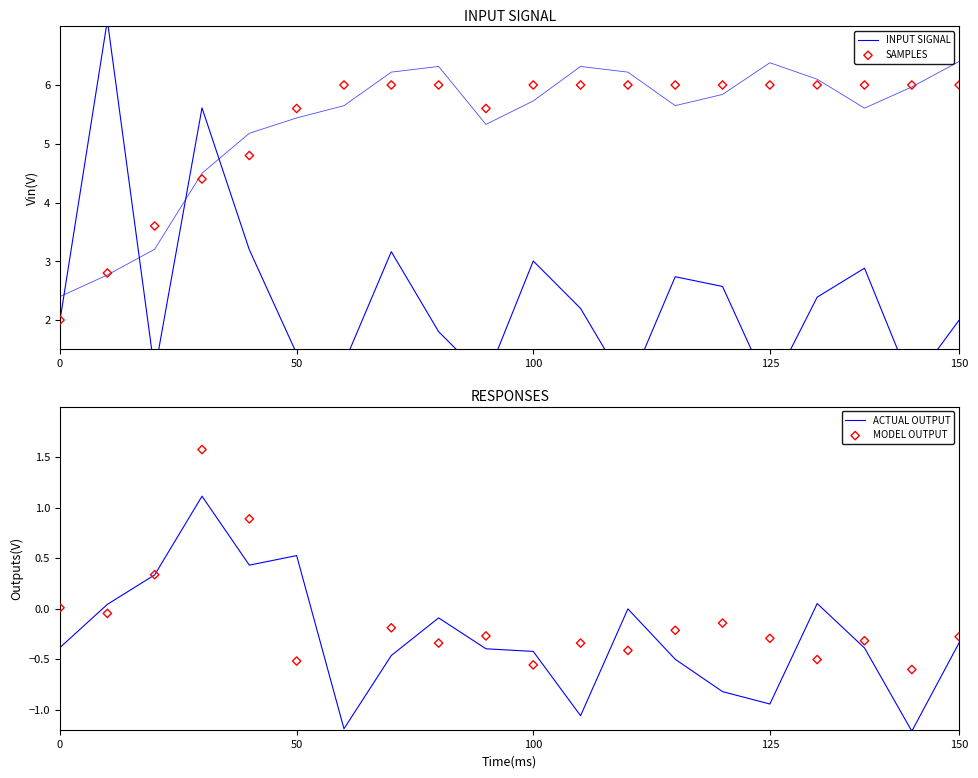

What is the total value across all series at 6?

4.8